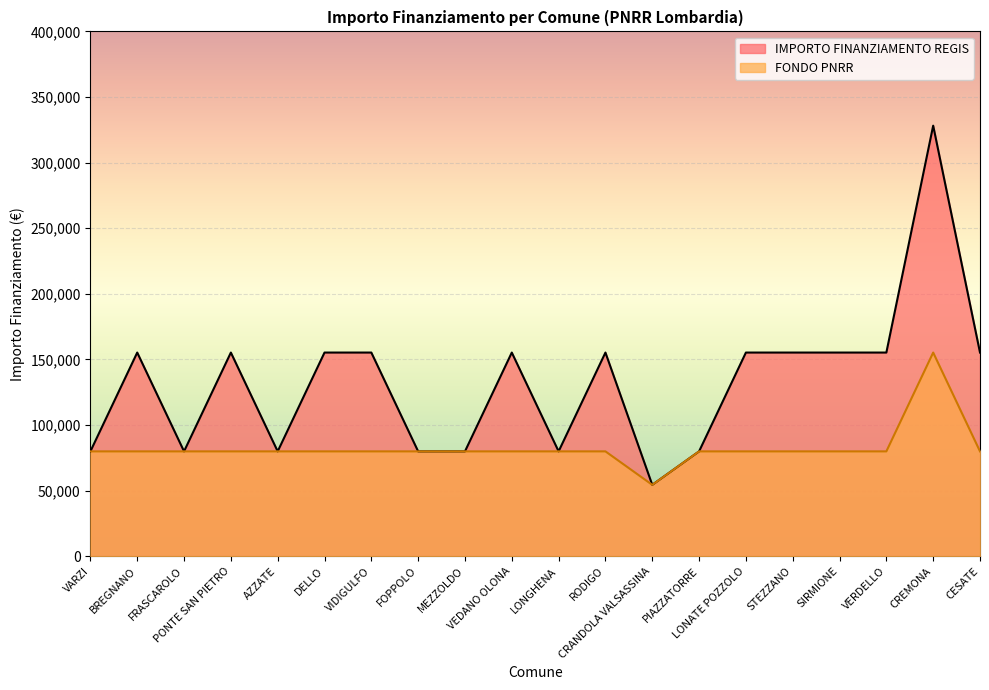

Rank the series by their average value, from lowest to highest.

FONDO PNRR, IMPORTO FINANZIAMENTO REGIS